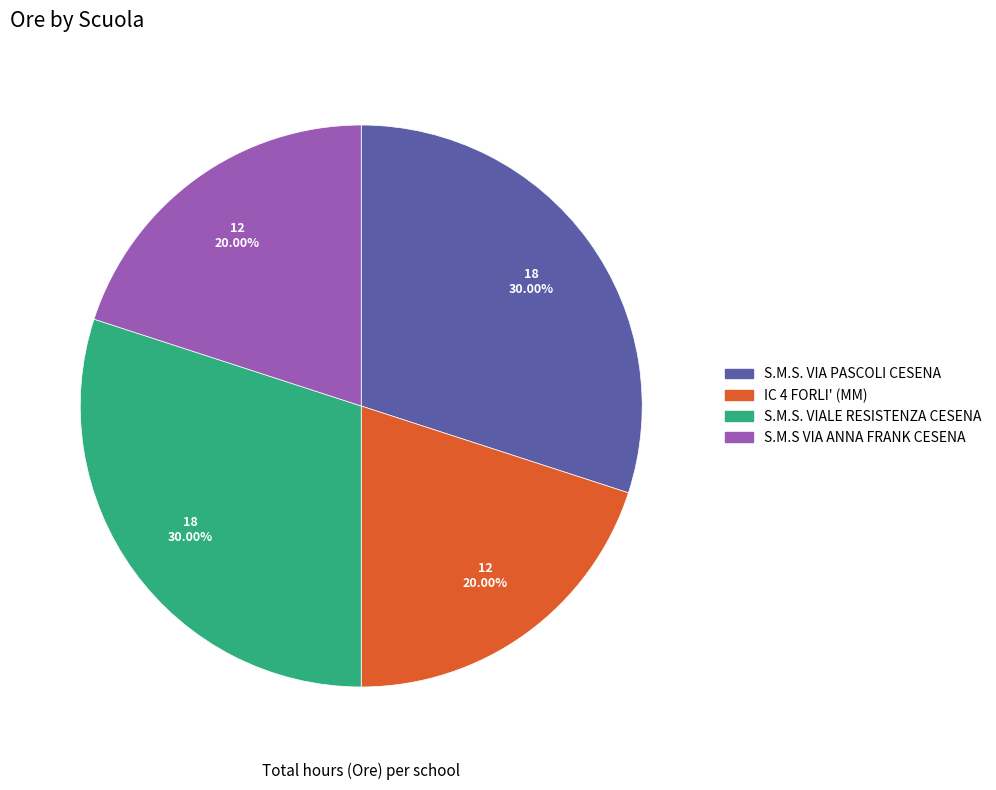

To the nearest percent, what is the difference between the largest and smallest slice percentages?

10%